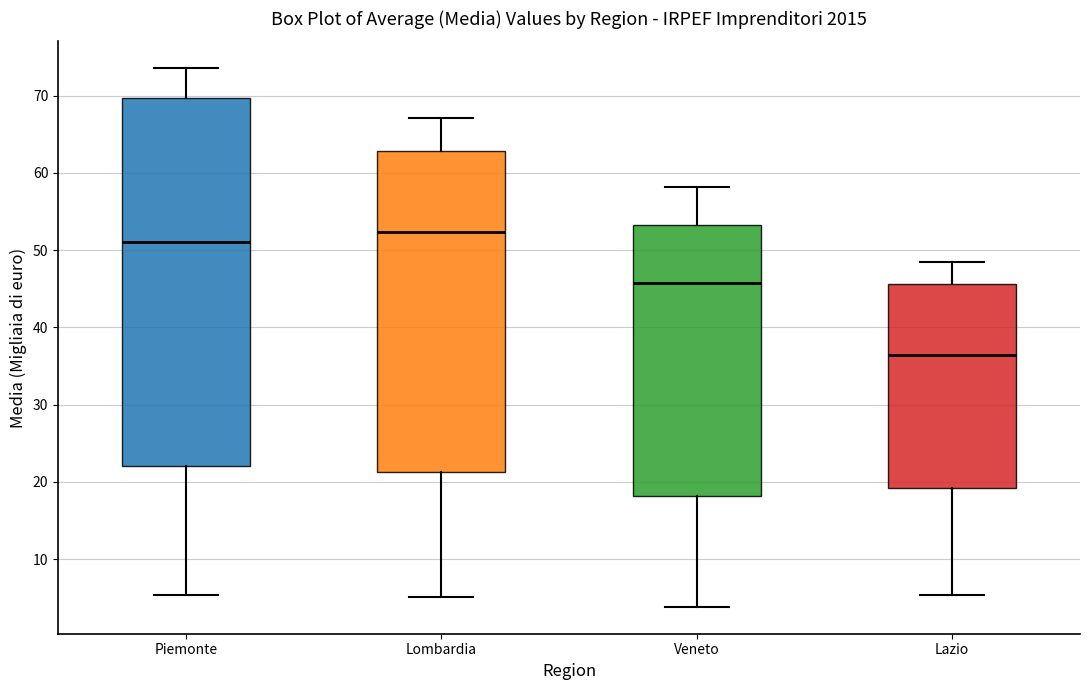

Where is the upper edge of the box for Piemonte on the y-axis? The values are not printed on the chart, so give them approximately, as read against the axis.

70